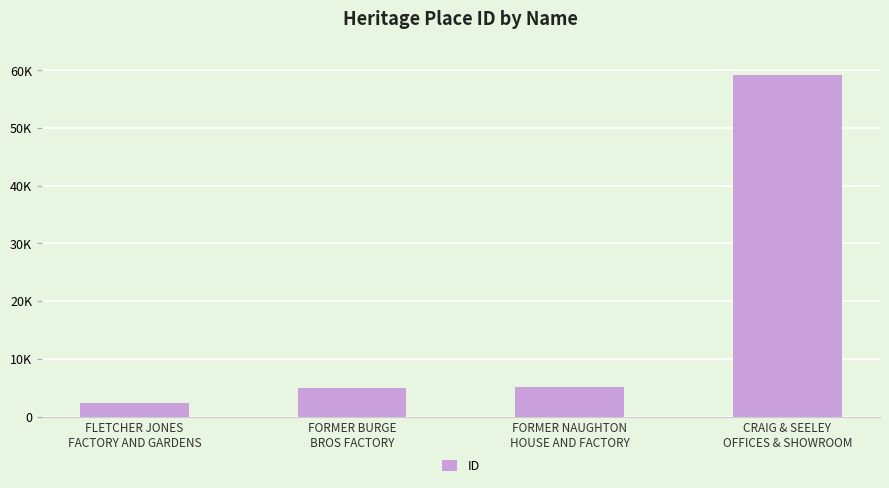

Are the bars horizontal?

No